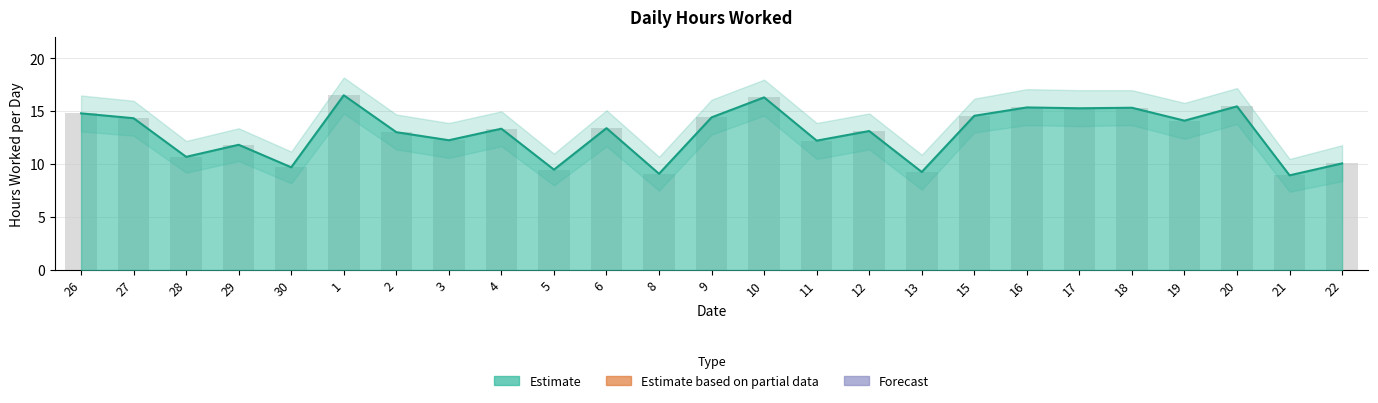

What is the total value across all series at 19?

28.2